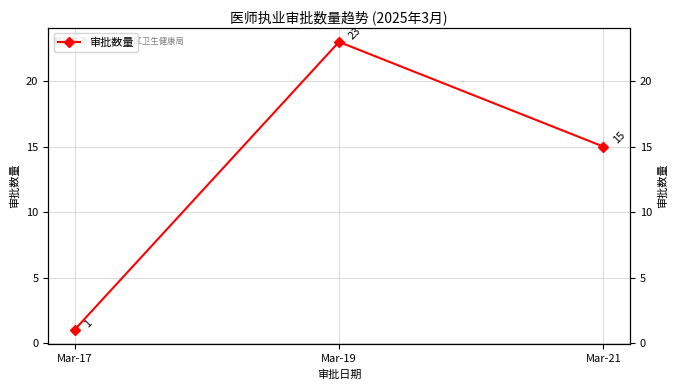

How many lines are shown in the chart?

1